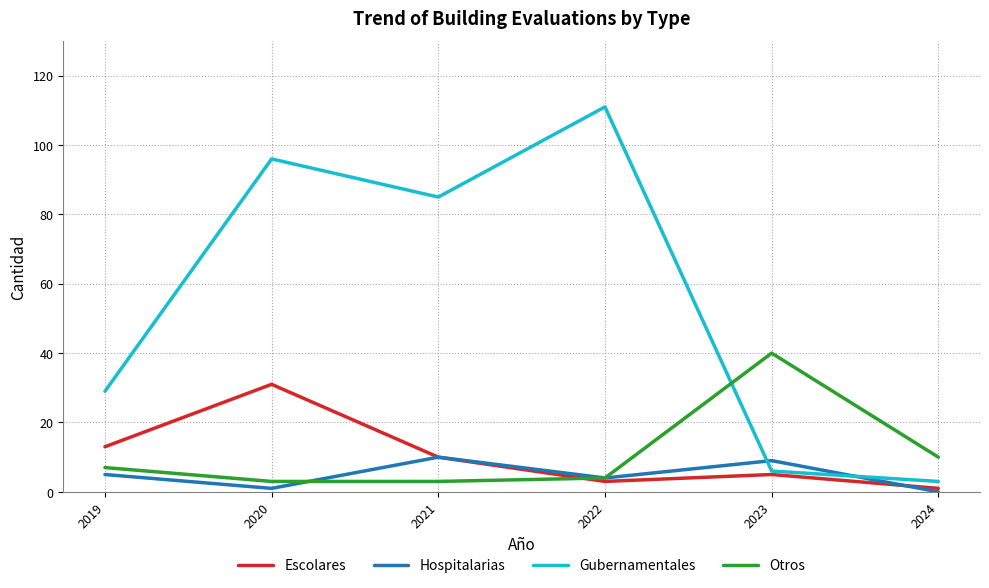

At which category does the chart reach its peak across all series?

2022